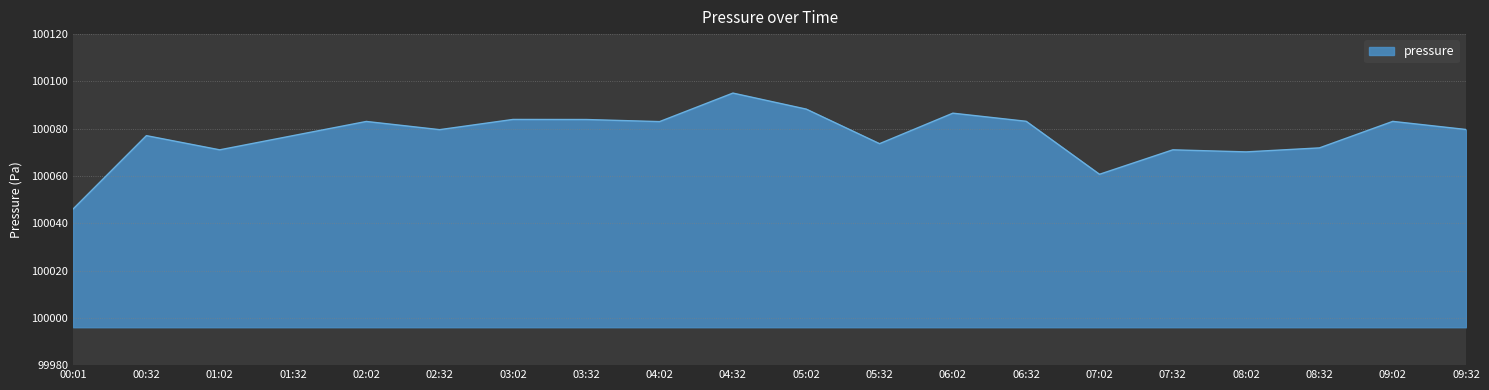

What is the approximate value at 04:32?

100095.1